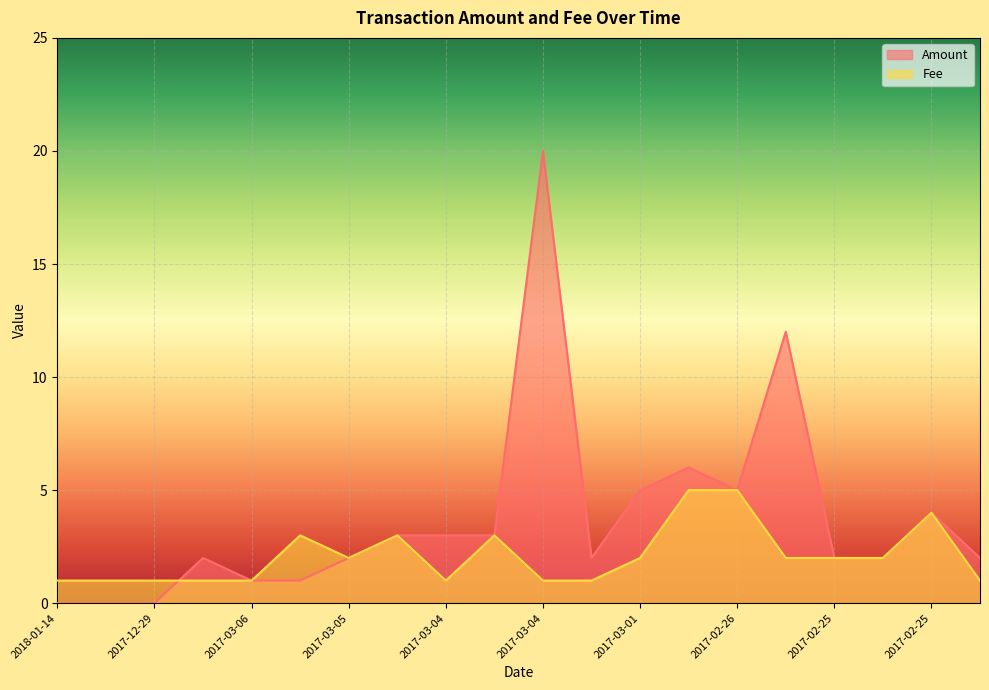

Where do Fee and Amount first cross each other?

2017-12-29 and 2017-04-03